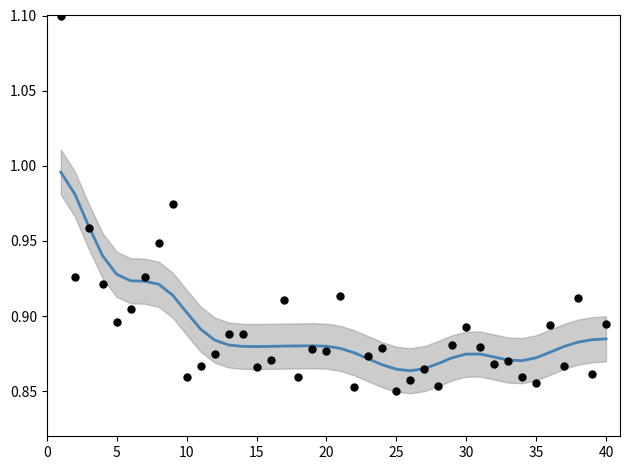

Is the value of Cites / Doc. (2years) at 30 greater than the value of Smoothed trend at 5?

No